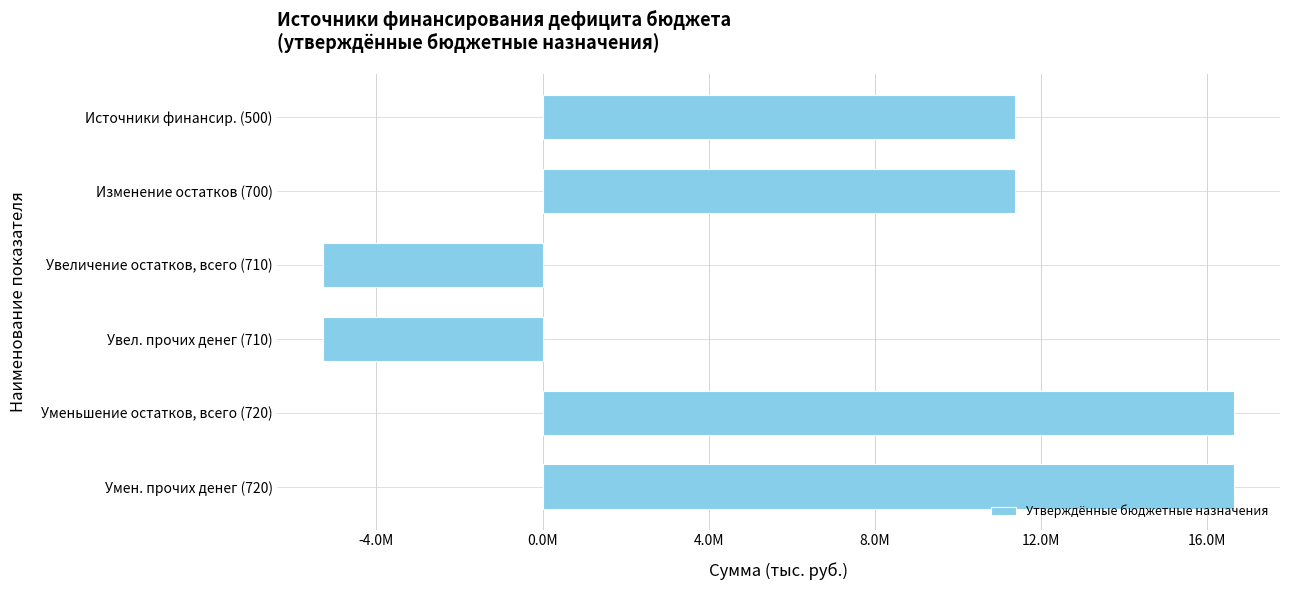

Does the chart contain any negative values?

Yes